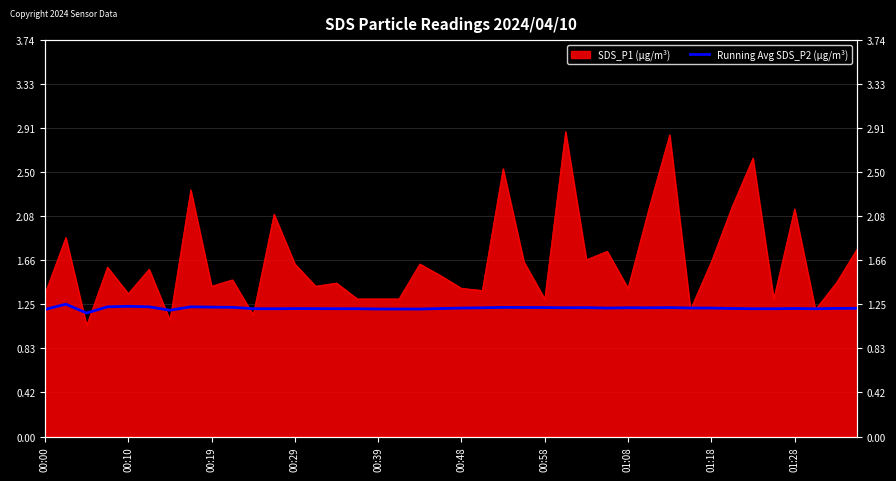

Does the chart display data point markers on the line(s)?

No